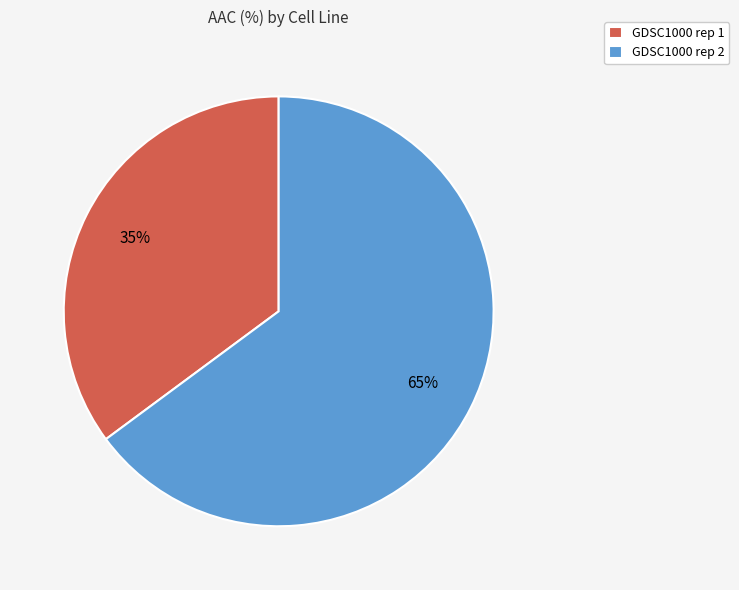

To the nearest percent, what is the difference between the largest and smallest slice percentages?

30%